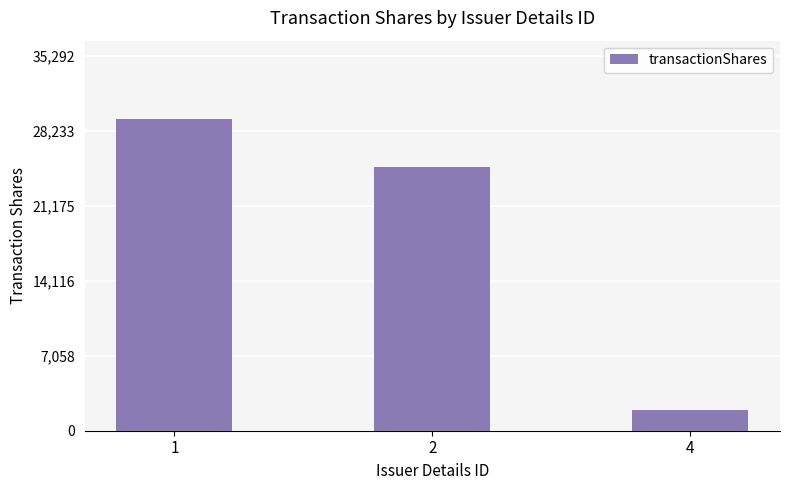

What is the approximate value at 2?

24885